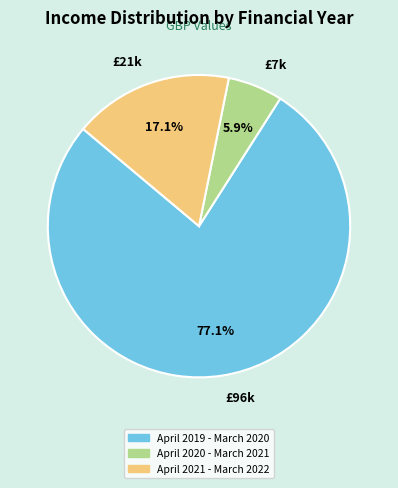

Approximately how many times larger is the value at April 2019 - March 2020 compared to April 2021 - March 2022?

4.5